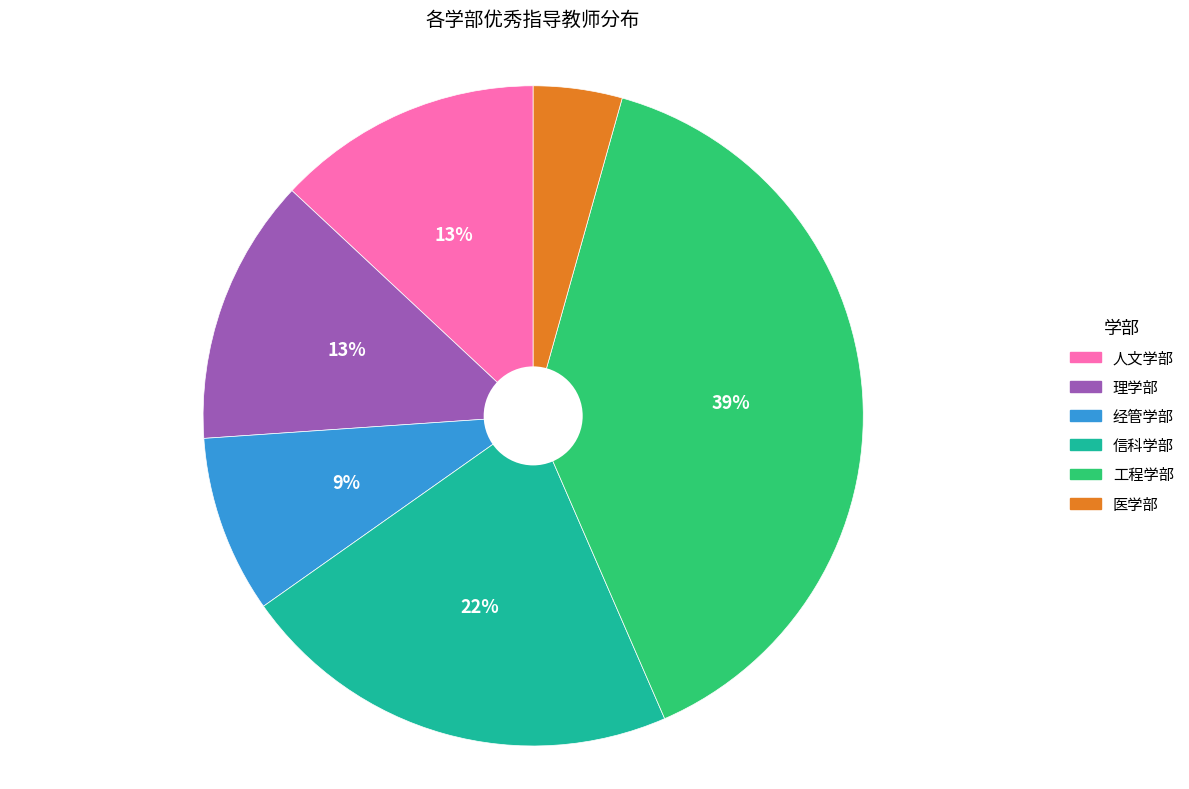

Combined, do 工程学部 and 经管学部 account for over 50%?

No